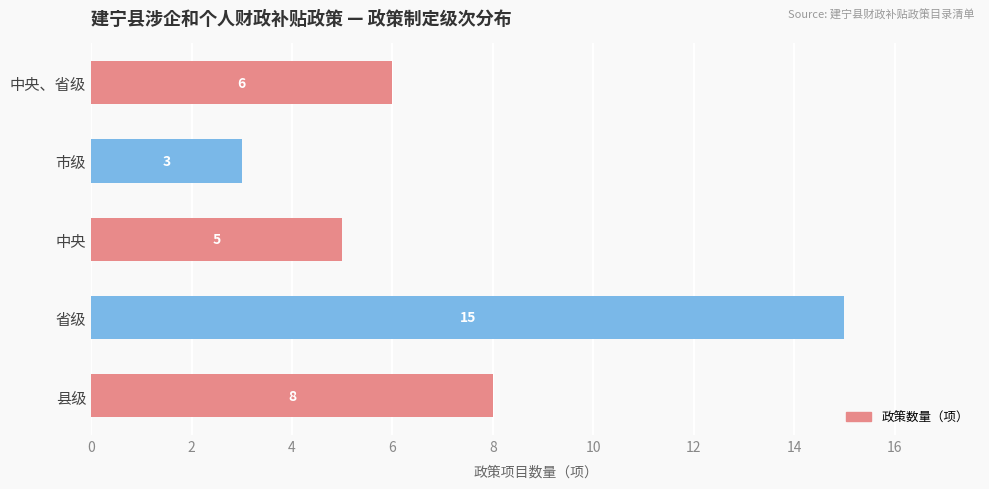

What is the minimum value shown in the chart?

3